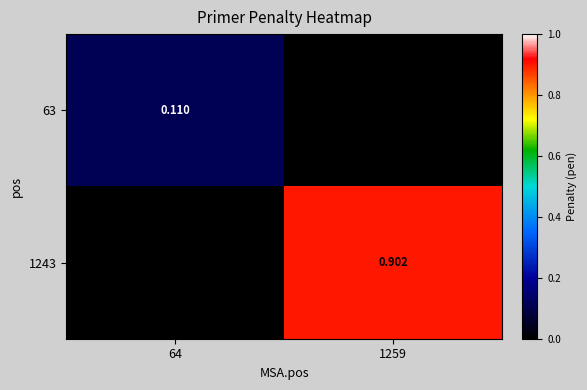

What is the difference between the highest and lowest values at 1259?

0.9